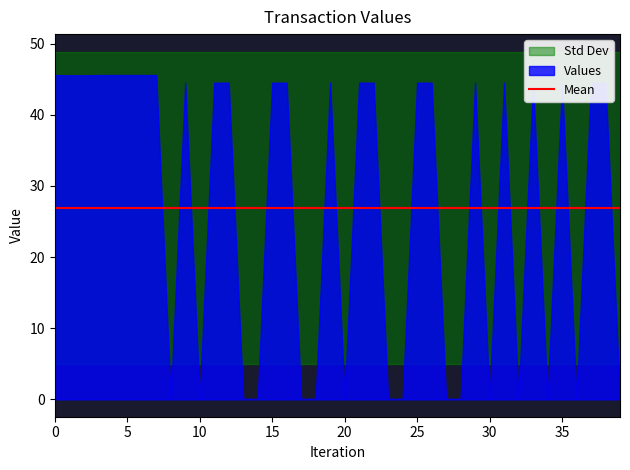

Count the number of categories in the chart.

40